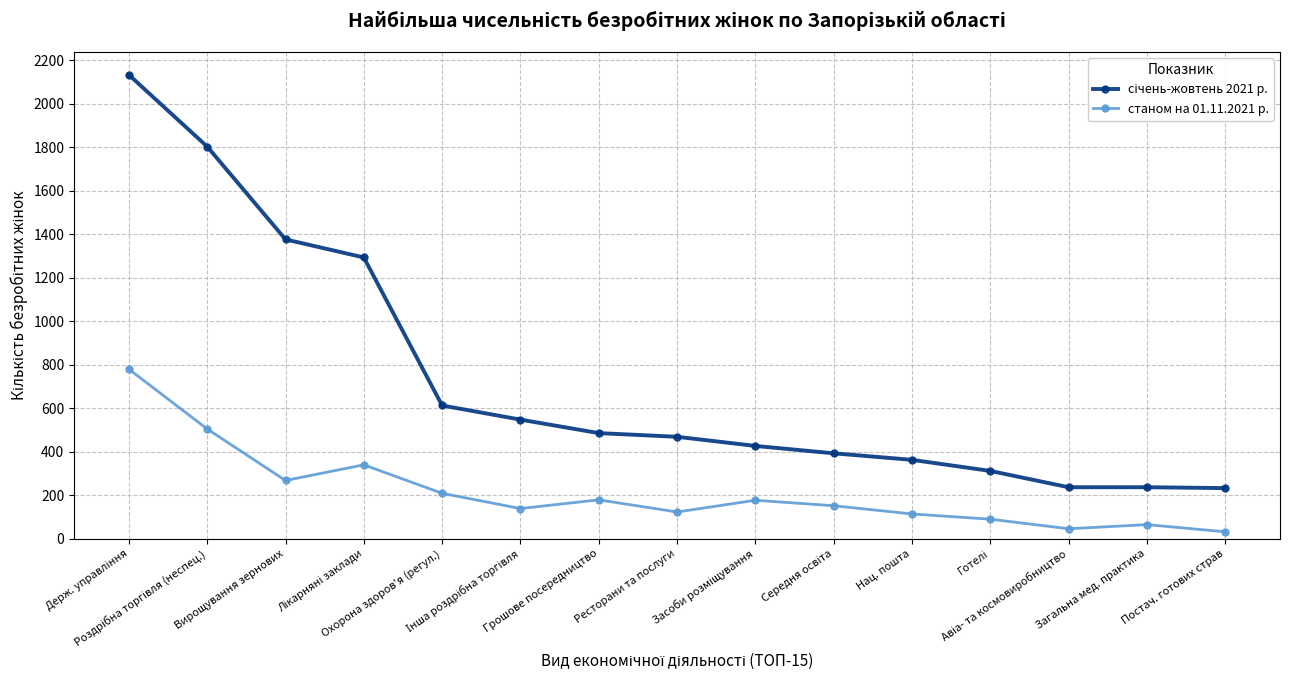

What is the spread (max minus min) of values at Охорона здоров'я (регул.)?

404